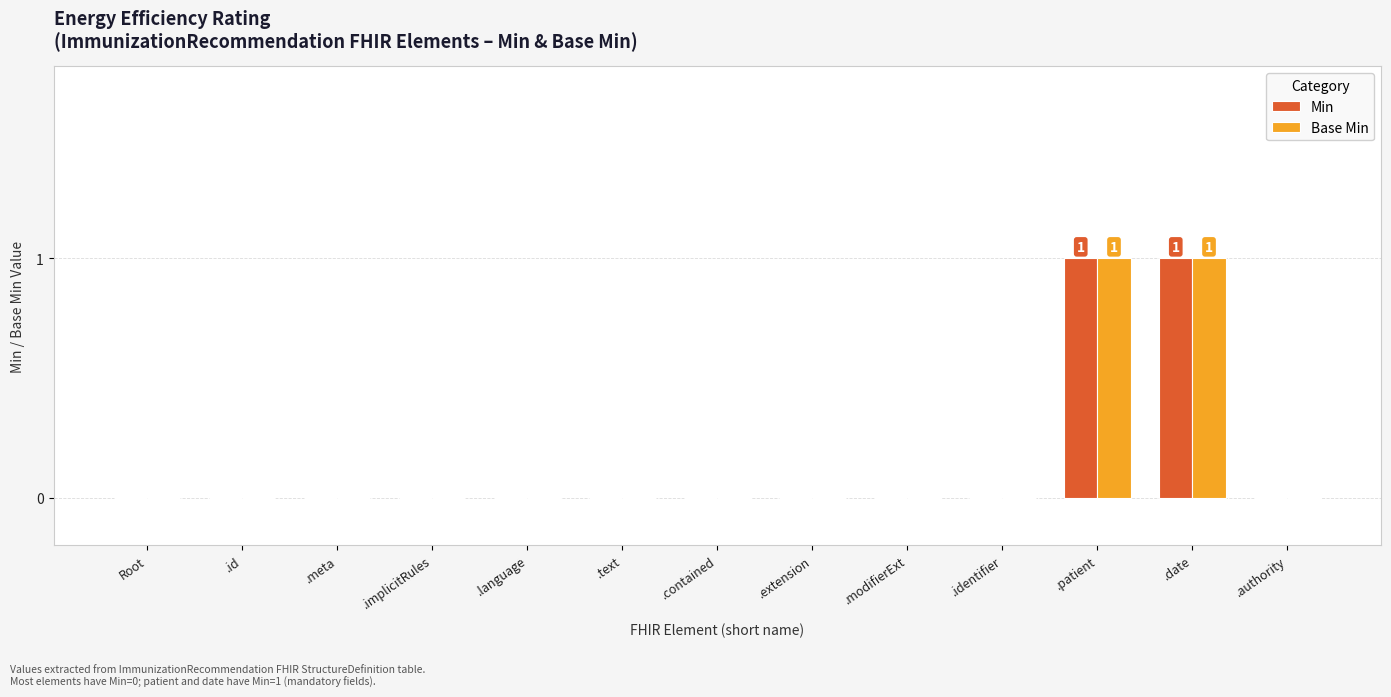

The Min series shows 0 at .language. True or false?

True